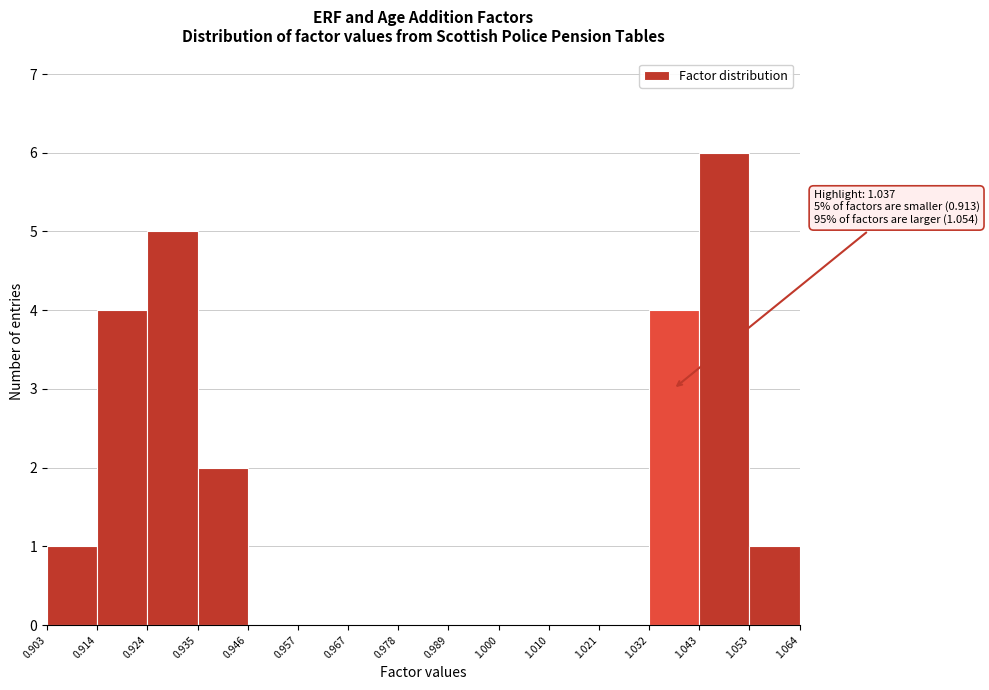

Which range on the x-axis has the tallest bar?

1.043 to 1.053